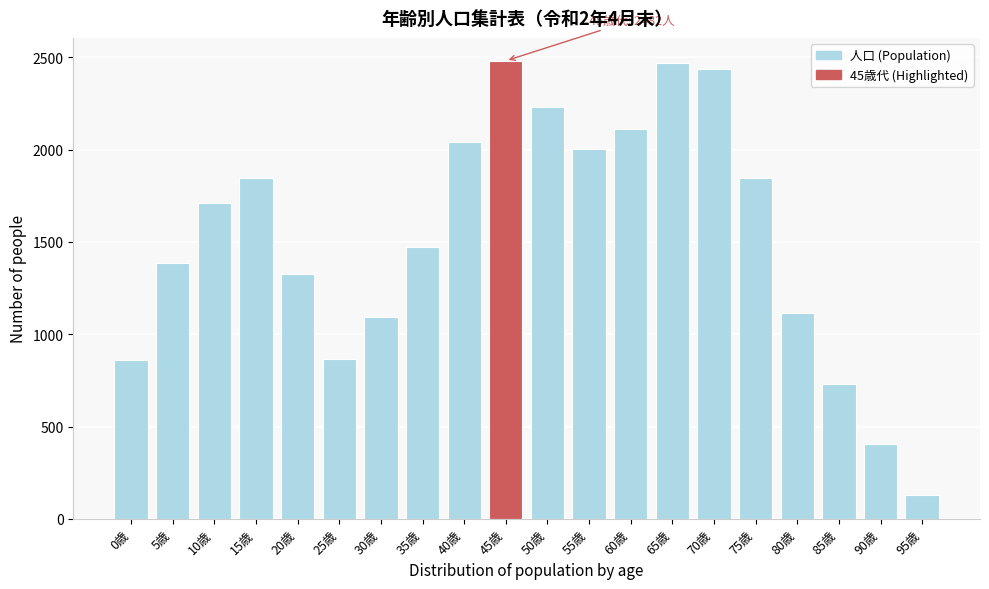

The value at 10歳 is 1712. True or false?

True